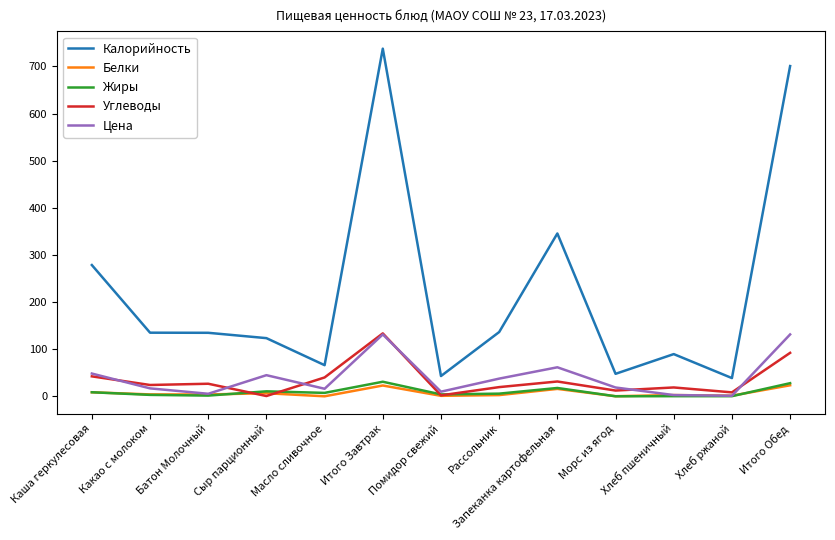

What is the total value across all series at Сыр парционный?

185.9